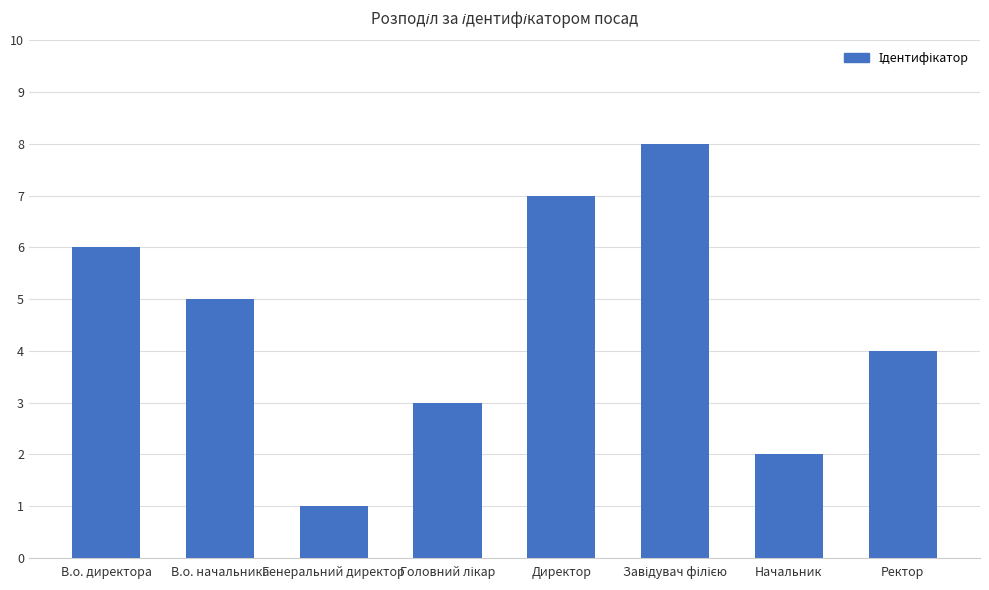

Which has a higher value, Начальник or Директор?

Директор